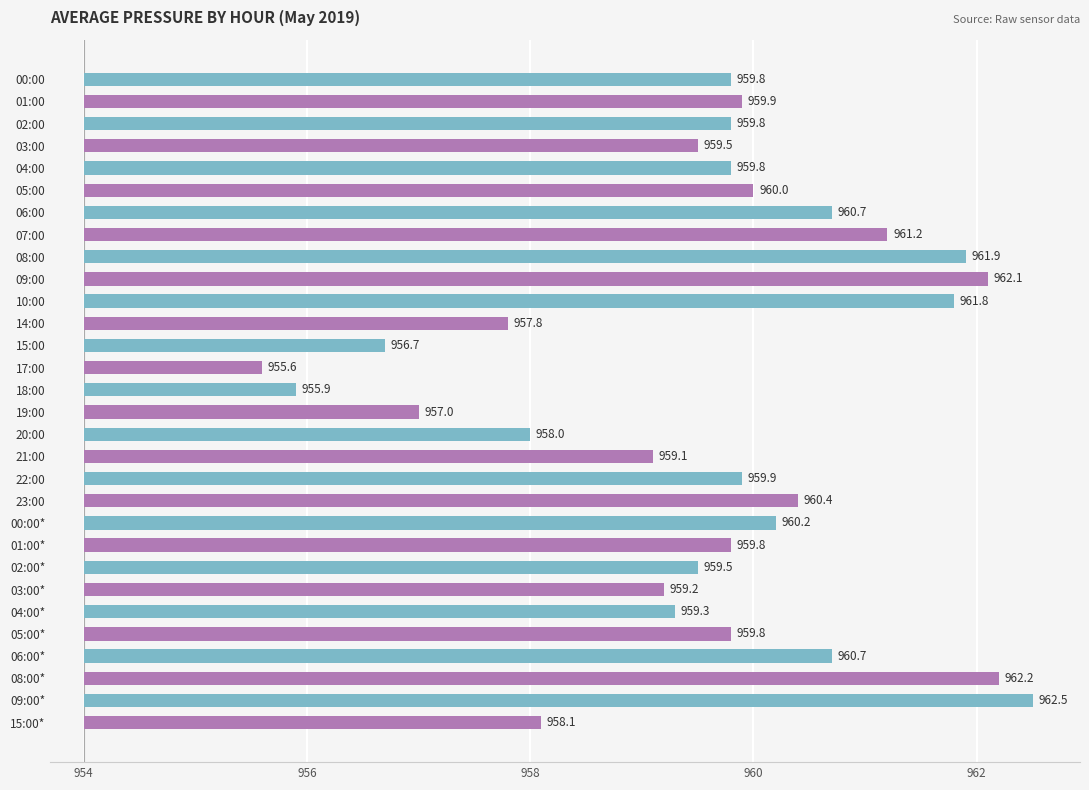

Are the bars horizontal?

Yes